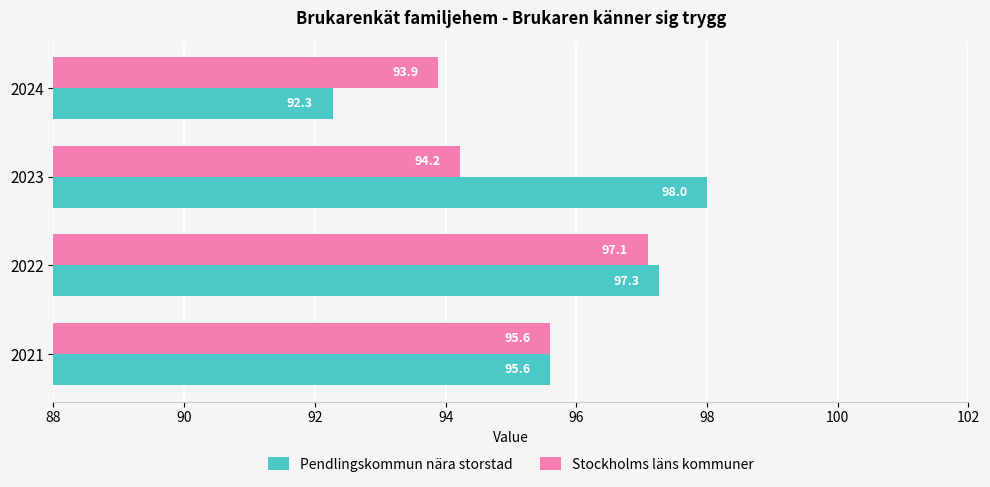

Which series has the widest spread of values?

Pendlingskommun nära storstad